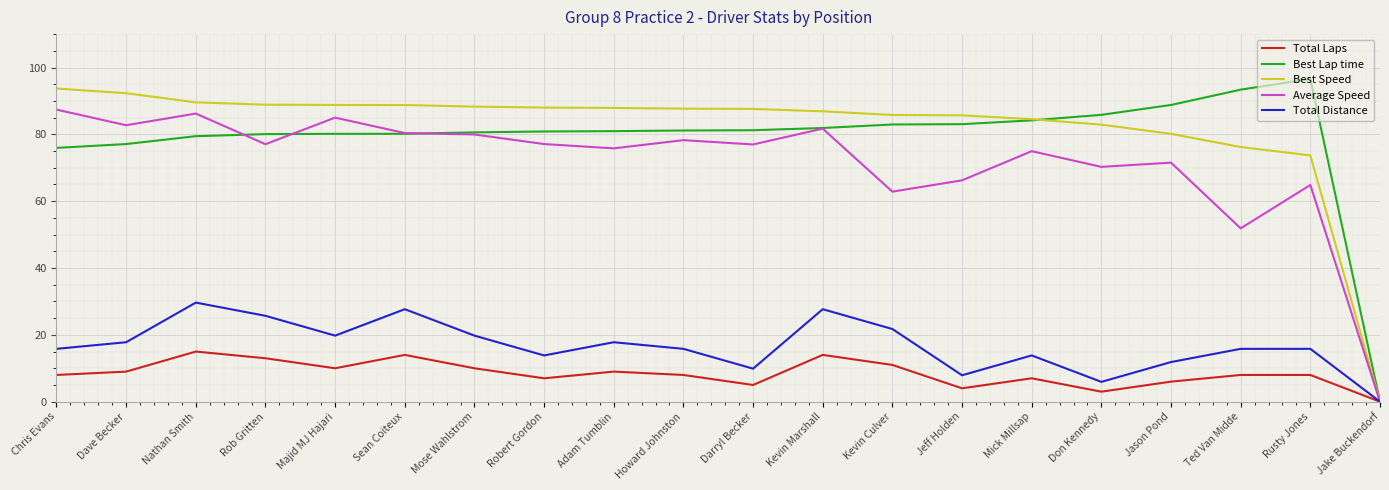

How many lines are shown in the chart?

5